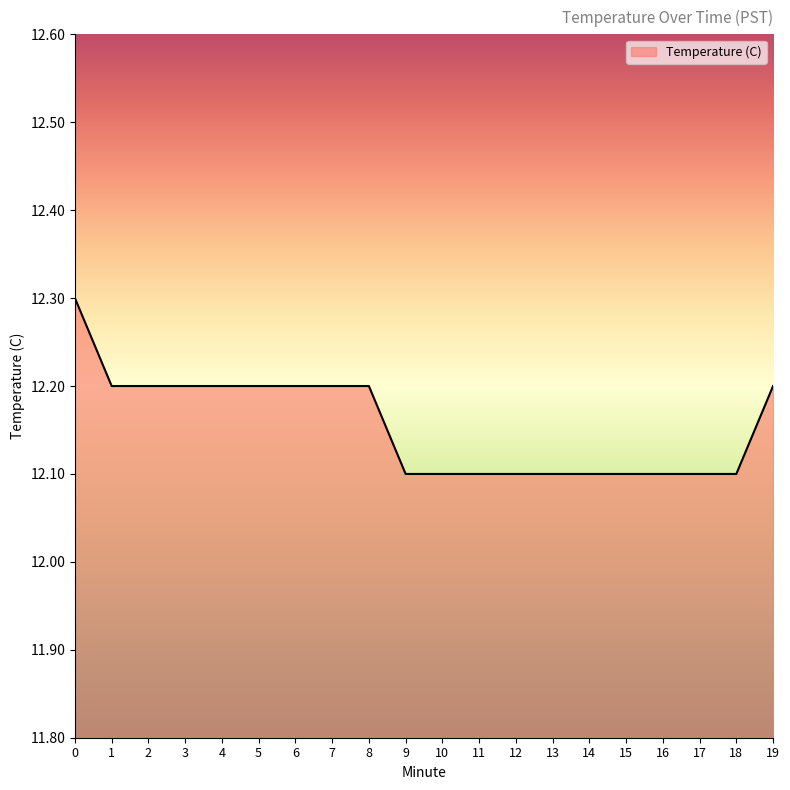

What is the minimum value shown in the chart?

12.1